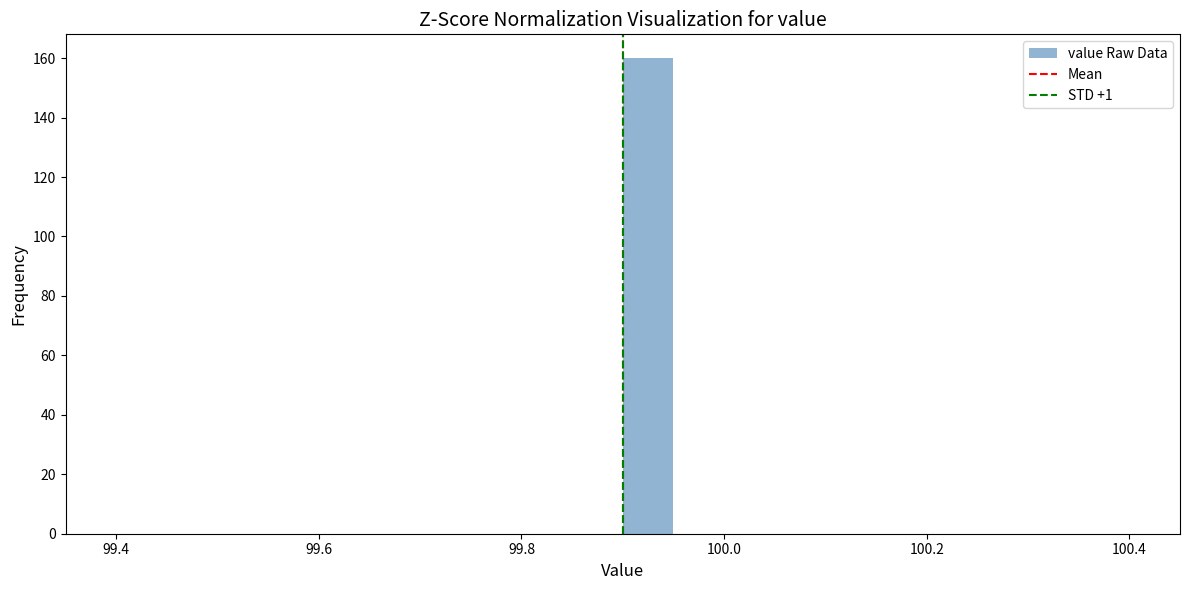

Read against the x-axis, roughly where is the centre of the tallest bar?

99.92